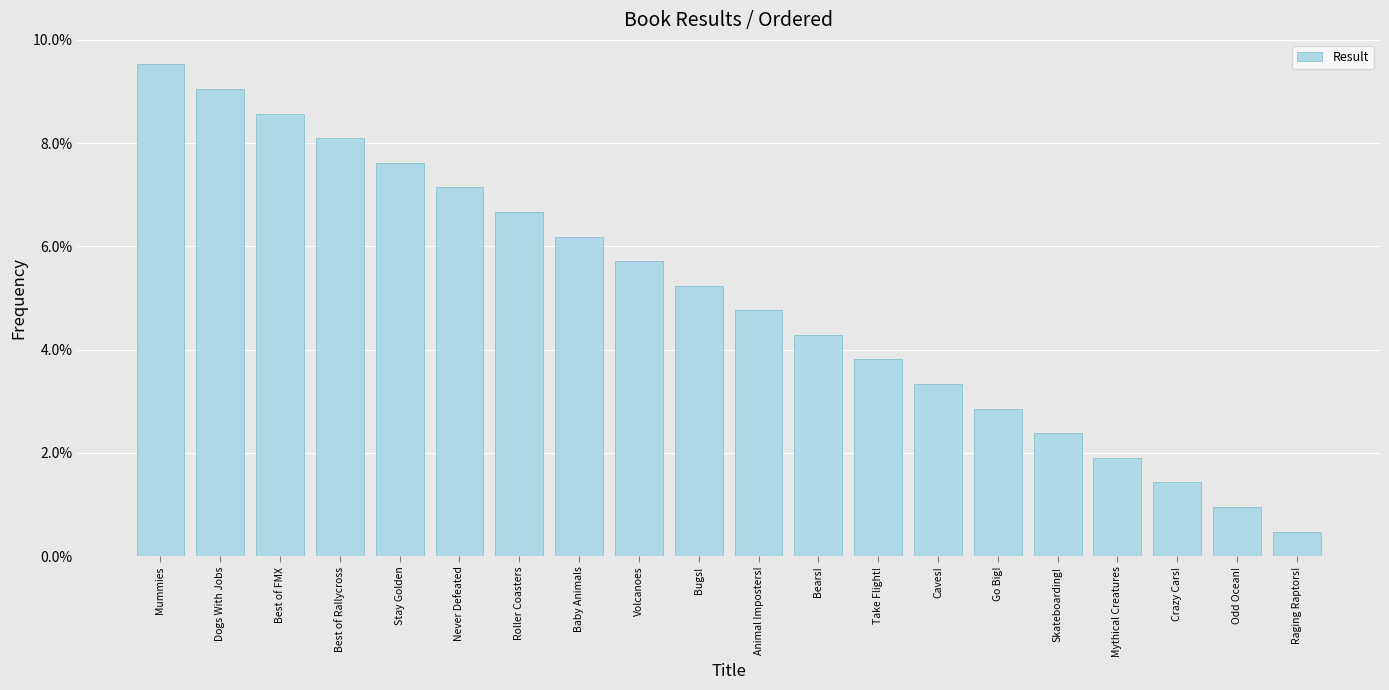

What is the label of the 20th bar from the right?

Mummies